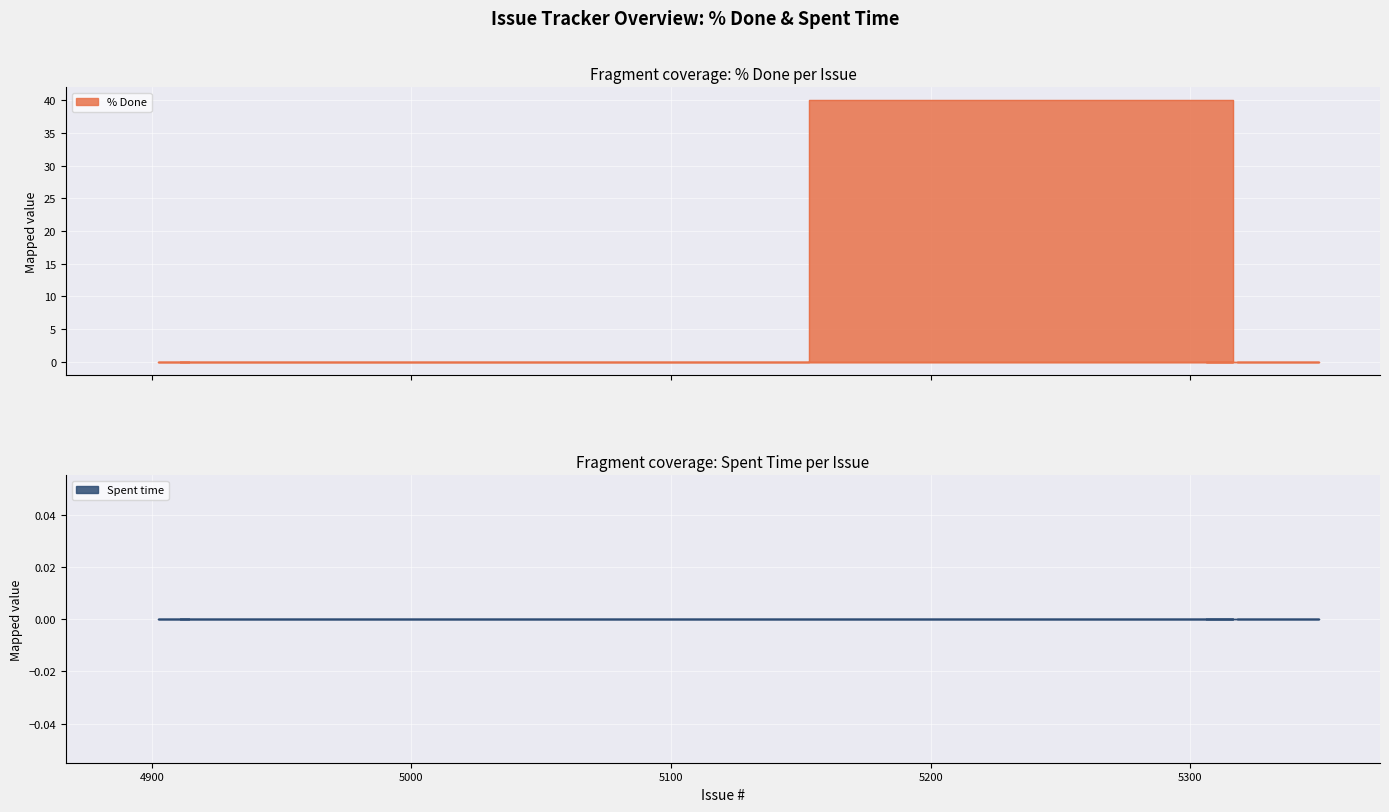

What is the label of the 12th point from the left?

5349